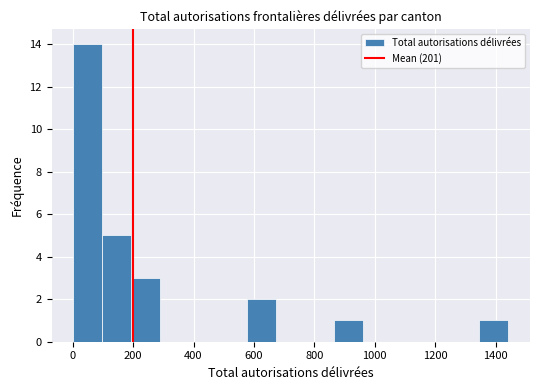

Reading left to right, transcribe this chart: for each bar, give the range it covers on the x-axis and its height. Neither the bar edges nor the heights are printed on the chart, so give them approximately, as read against the axes.

2 to 98: 14
98 to 194: 5
194 to 290: 3
290 to 386: 0
386 to 482: 0
482 to 578: 0
578 to 674: 2
674 to 770: 0
770 to 866: 0
866 to 962: 1
962 to 1058: 0
1058 to 1154: 0
1154 to 1250: 0
1250 to 1346: 0
1346 to 1442: 1